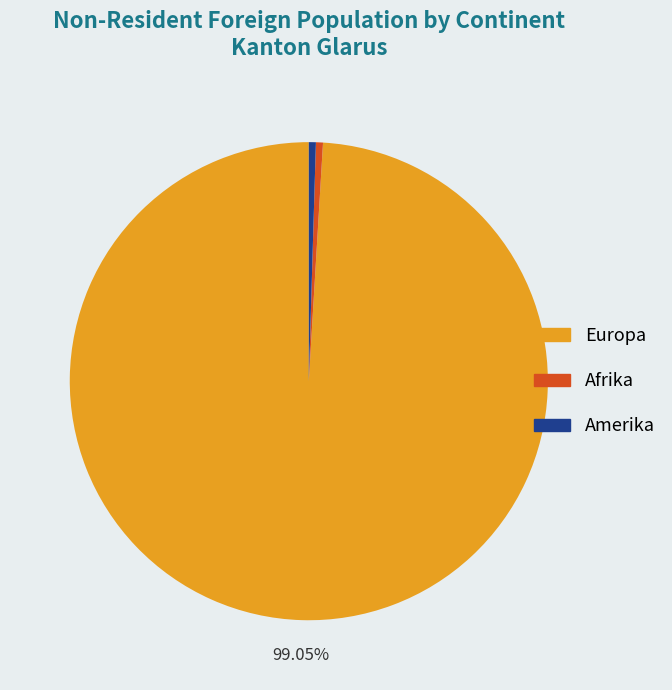

Count the number of slices in the pie.

3